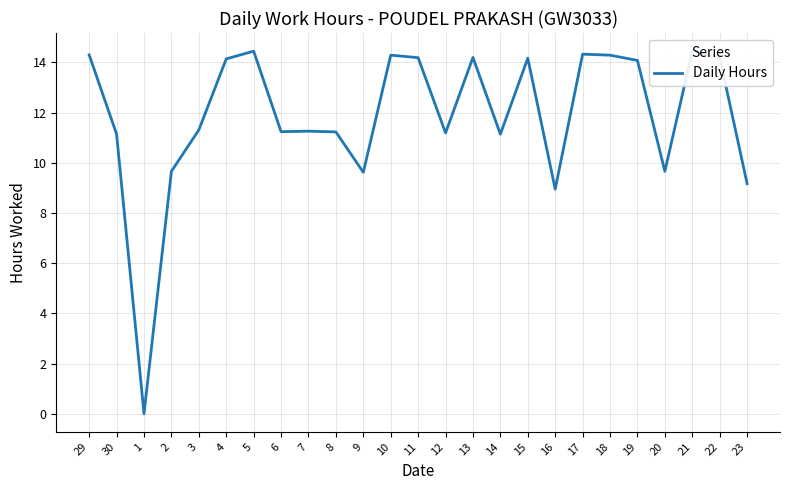

Is it true that the value at 17 is 14.3?

True